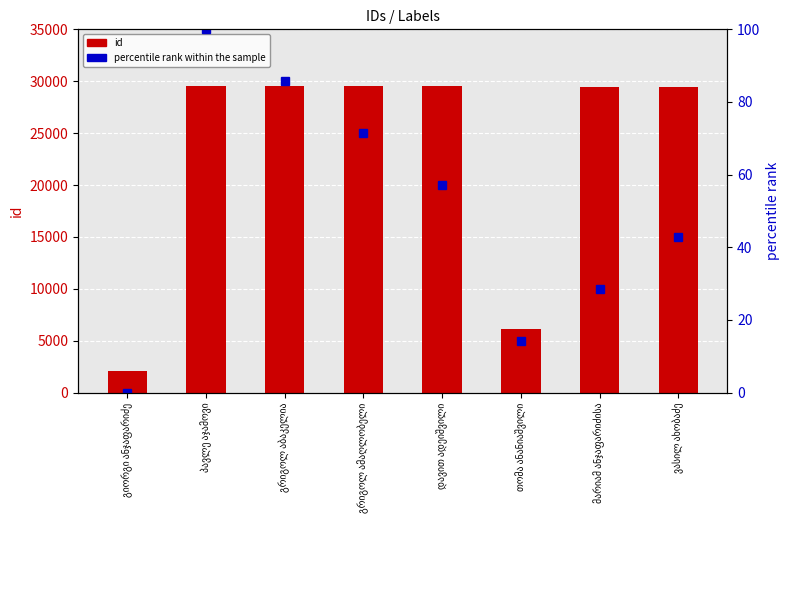

How many values in the percentile rank within the sample series are below 57?

4